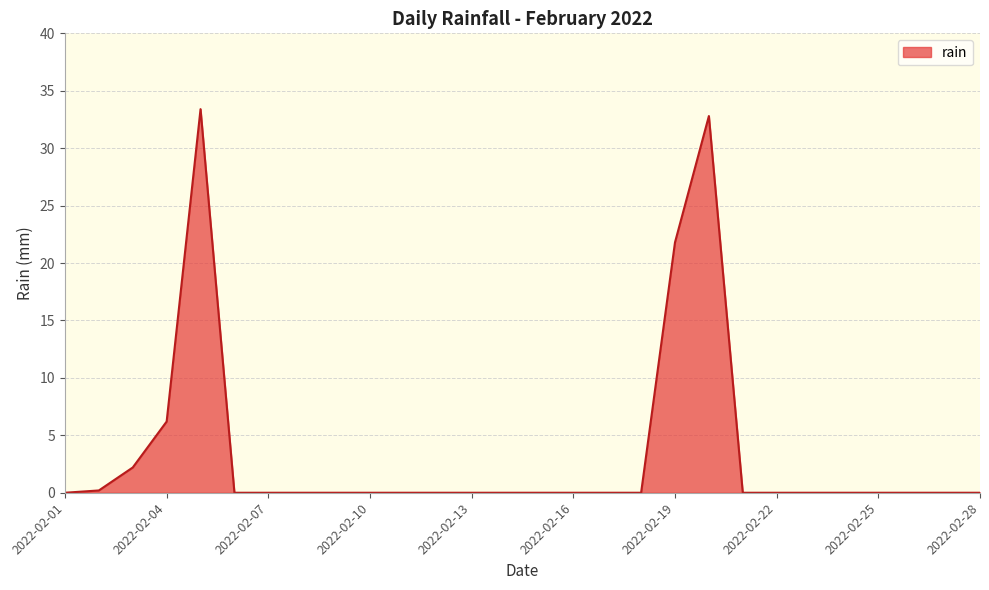

What is the difference between the maximum and minimum values?

33.4